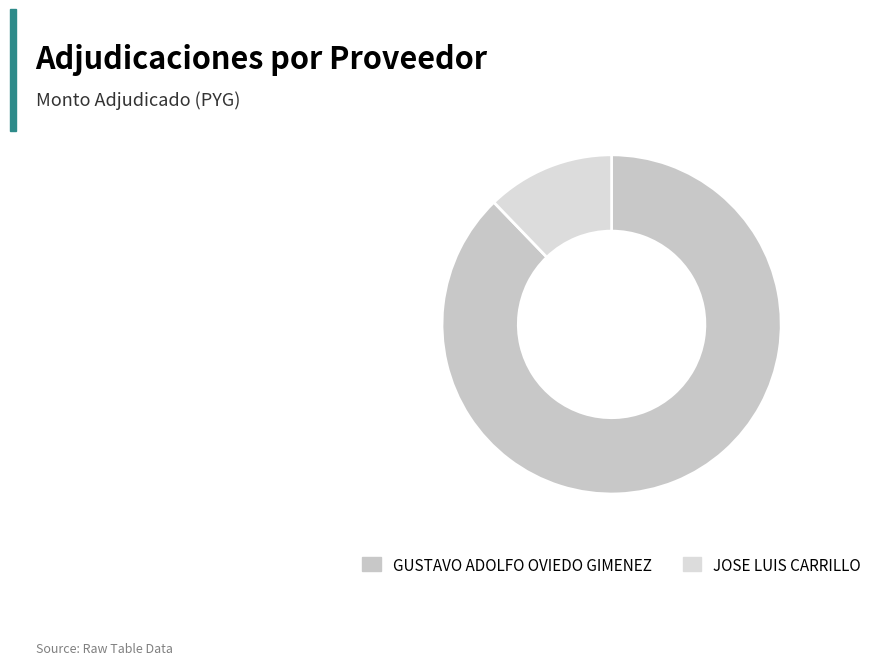

What is the ratio of the value at GUSTAVO ADOLFO OVIEDO GIMENEZ to the value at JOSE LUIS CARRILLO?

7.2